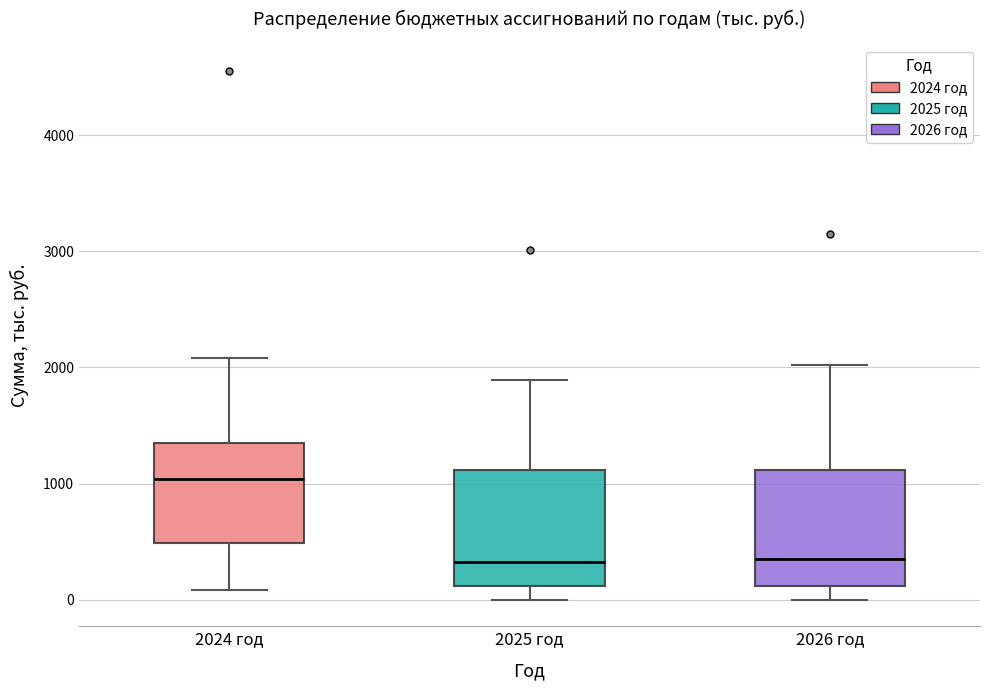

Reading left to right, transcribe this box plot: for each box, give where its median line is, the range the box spans, and where its two whiskers end, as read against the y-axis. The values are not printed on the chart, so give them approximately, as read against the axis.

2024 год: median 1000, box 500 to 1400, whiskers 100 to 2100
2025 год: median 300, box 100 to 1100, whiskers 0 to 1900
2026 год: median 300, box 100 to 1100, whiskers 0 to 2000